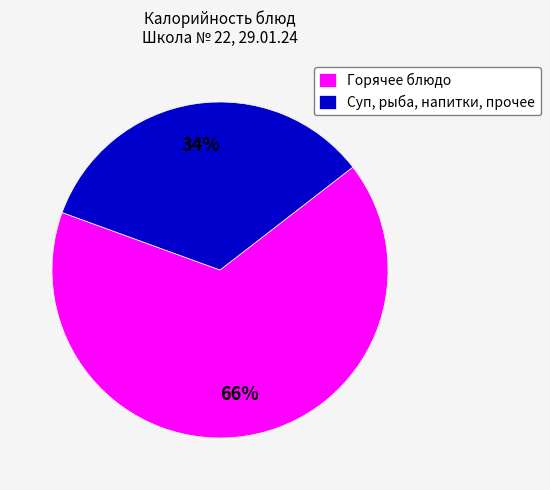

Is Горячее блюдо the majority of the pie?

Yes